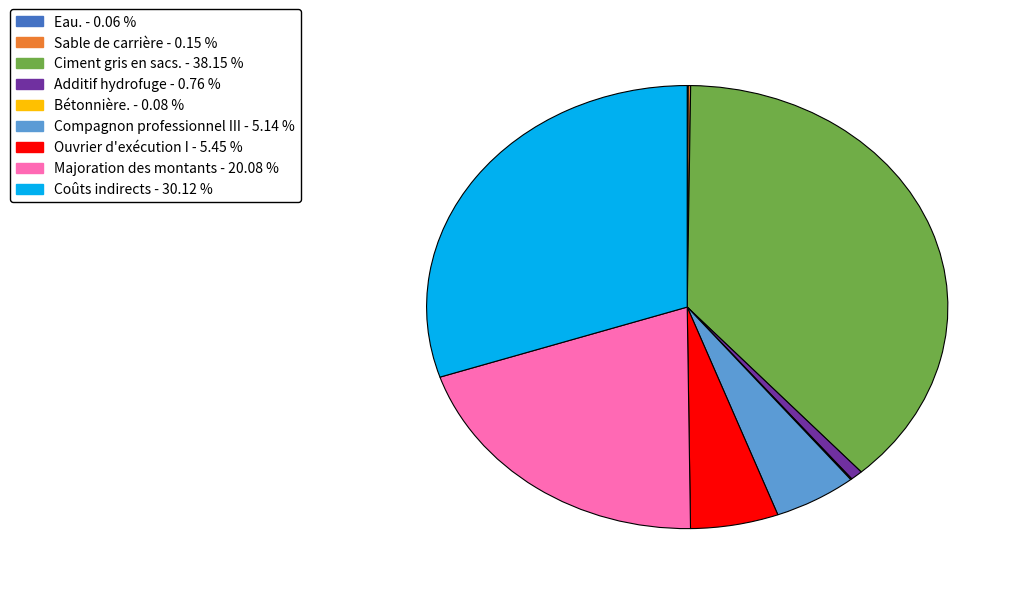

Do Compagnon professionnel III and Ciment gris en sacs. together represent more than half of the pie?

No